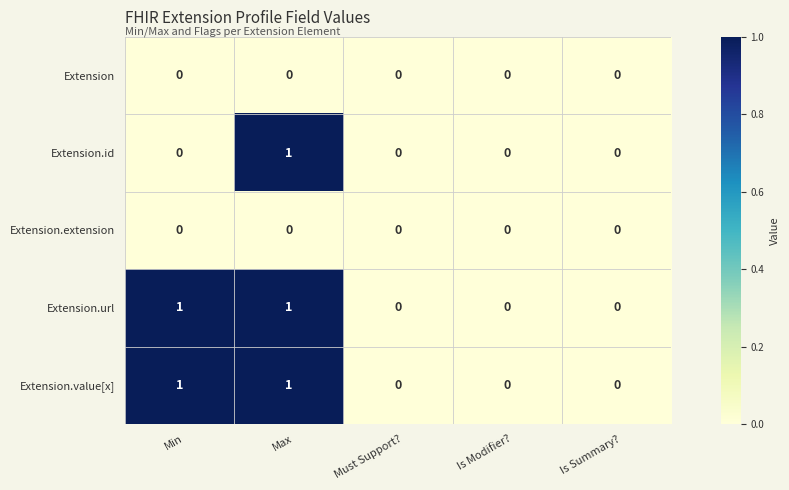

Is it true that Extension equals 0 at Must Support??

True